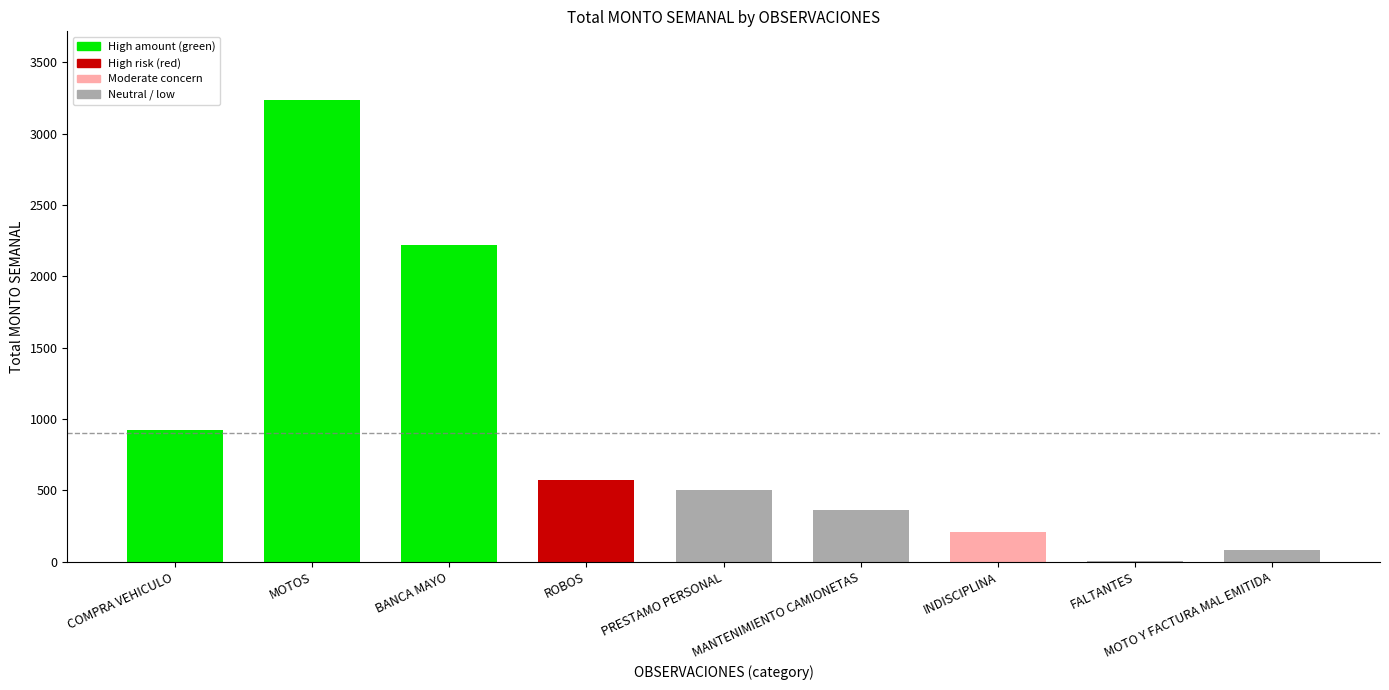

List the labels in order of value, largest first.

MOTOS, BANCA MAYO, COMPRA VEHICULO, ROBOS, PRESTAMO PERSONAL, MANTENIMIENTO CAMIONETAS, INDISCIPLINA, MOTO Y FACTURA MAL EMITIDA, FALTANTES